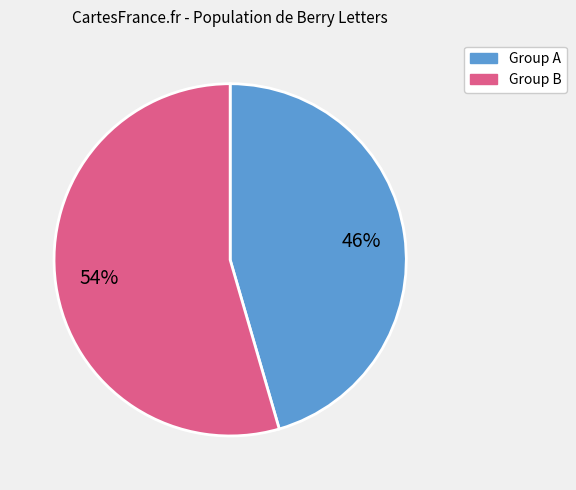

To the nearest percent, what is the average slice percentage?

50%